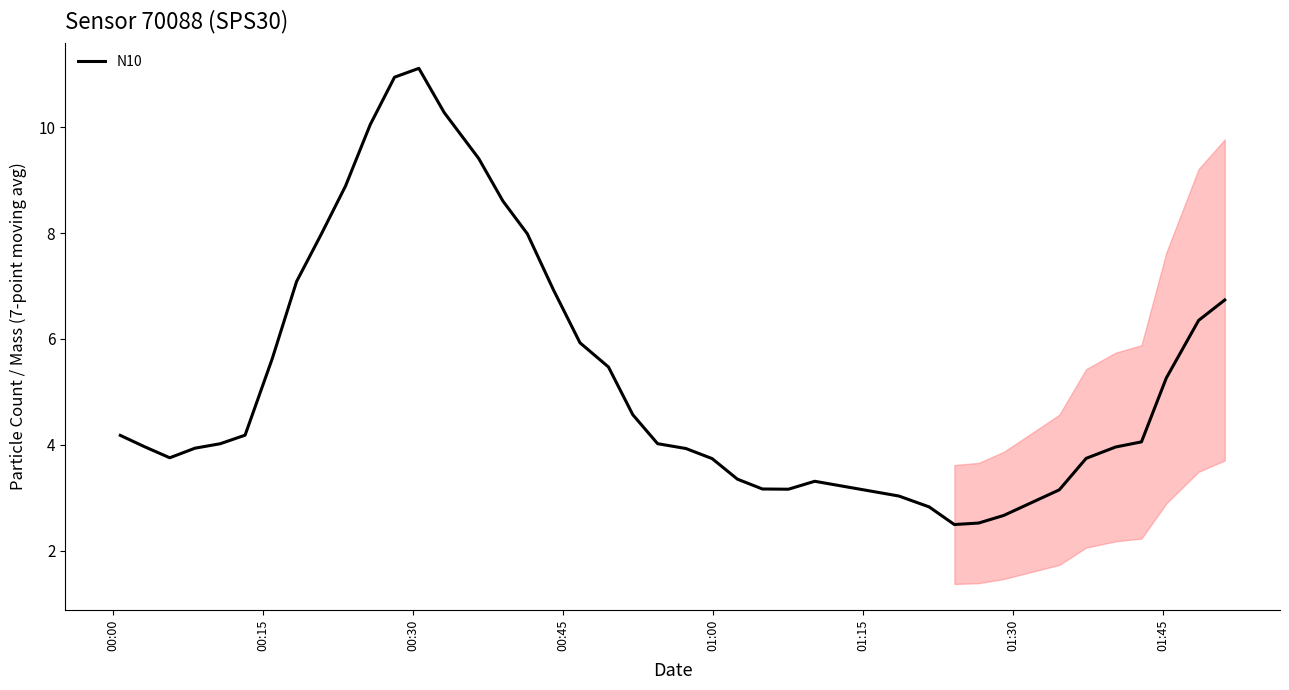

What is the difference between the maximum and minimum values?

8.6